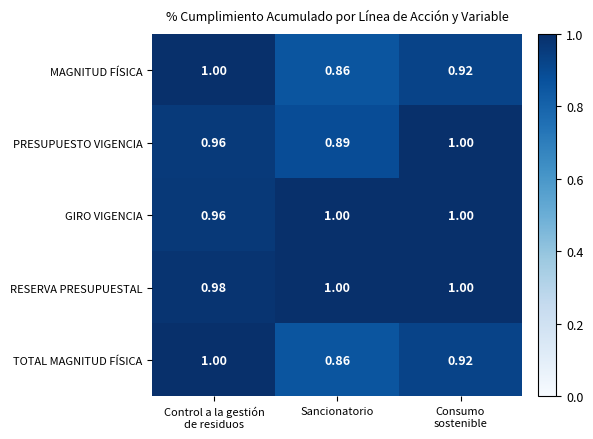

At which label is TOTAL MAGNITUD FÍSICA closest to 0?

Sancionatorio